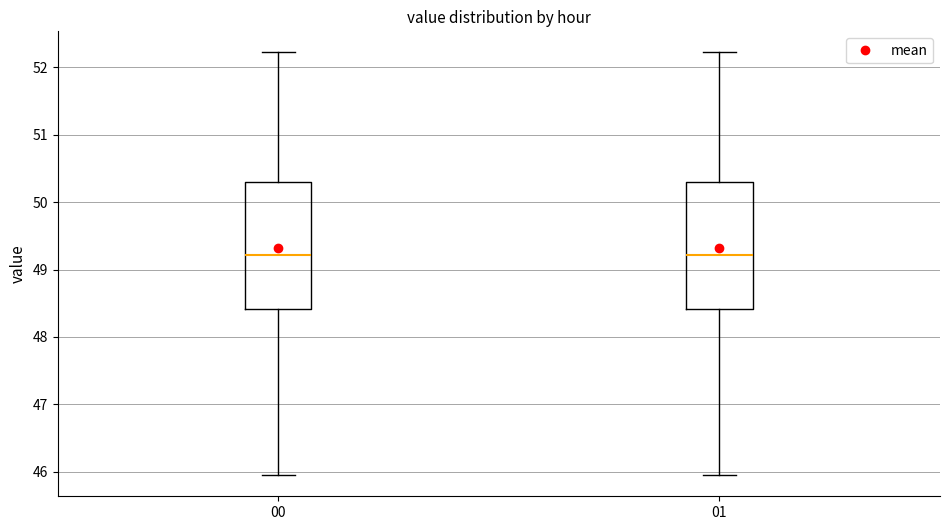

Reading left to right, read every box against the y-axis: the position of its median line, the range the box covers, and the ends of its whiskers. The values are not printed on the chart, so give them approximately, as read against the axis.

00: median 49.2, box 48.4 to 50.3, whiskers 46.0 to 52.2
01: median 49.2, box 48.4 to 50.3, whiskers 46.0 to 52.2